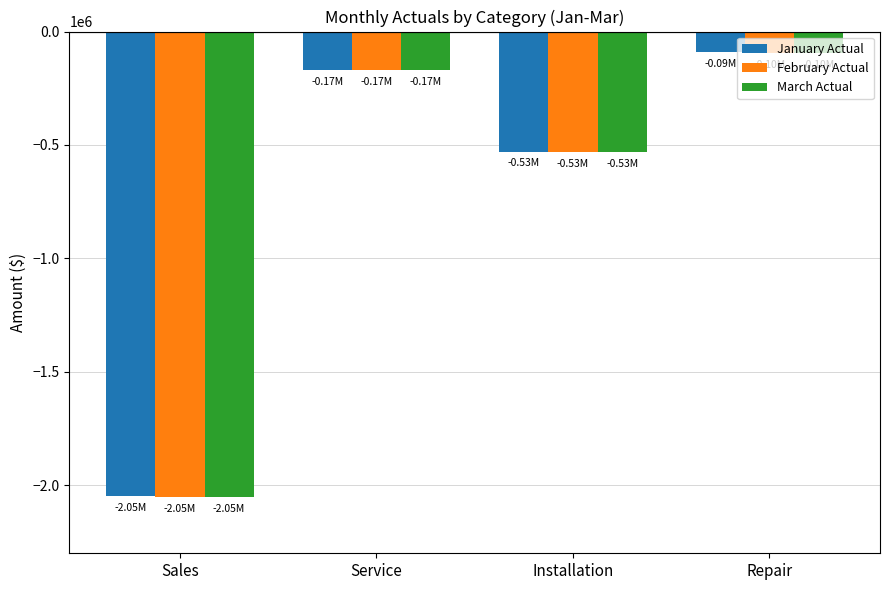

What are all the series names shown in the legend?

January Actual, February Actual, March Actual